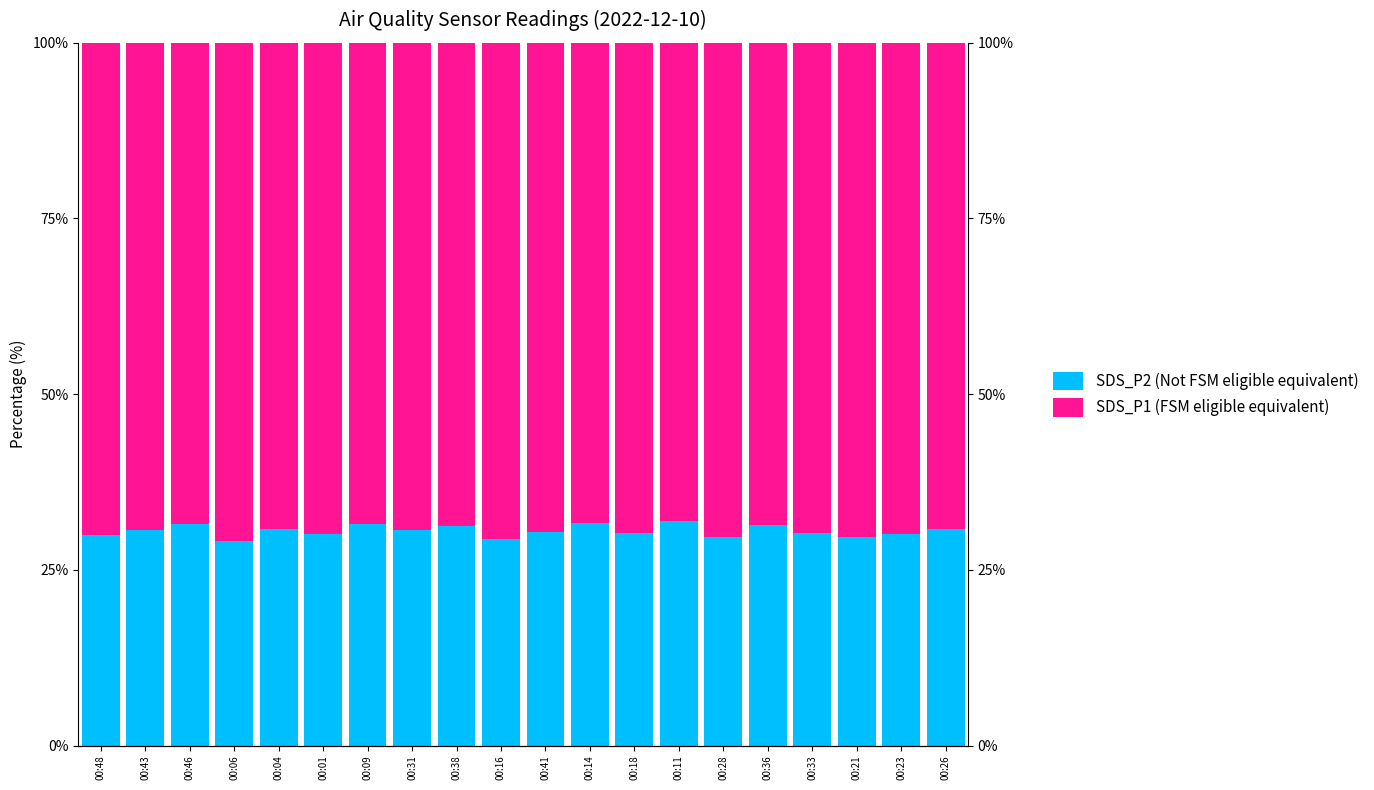

At how many categories does at least one series exceed 43?

20